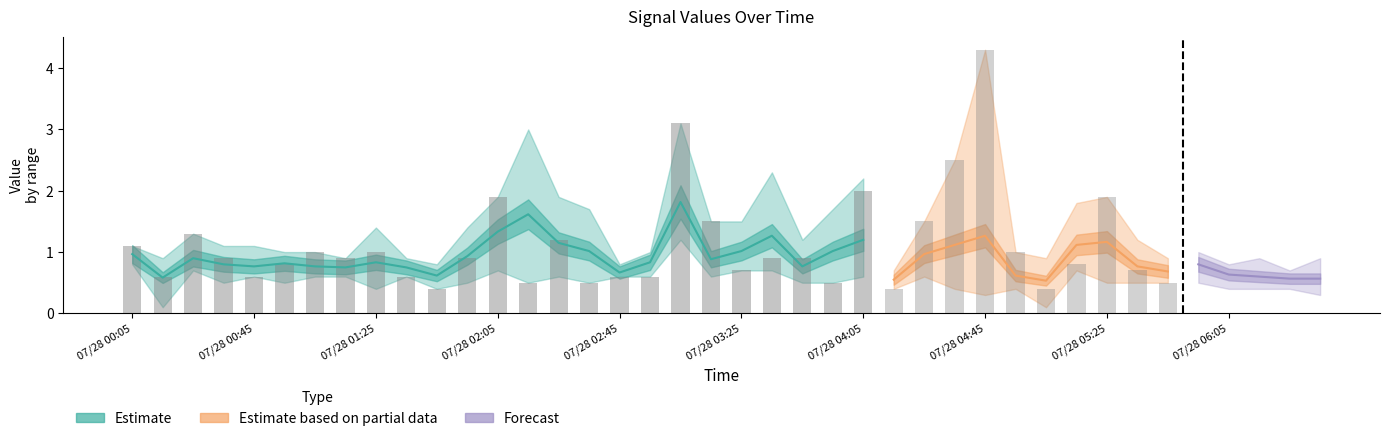

Reading left to right, transcribe all the data shown in this chart.

9.977: 2023/07/28 00:05=1.1	2023/07/28 00:15=0.6	2023/07/28 00:25=1.3	2023/07/28 00:35=0.9	2023/07/28 00:45=0.6	2023/07/28 00:55=0.8	2023/07/28 01:05=1.0	2023/07/28 01:15=0.9	2023/07/28 01:25=1.0	2023/07/28 01:35=0.6	2023/07/28 01:45=0.4	2023/07/28 01:55=0.9	2023/07/28 02:05=1.9	2023/07/28 02:15=0.5	2023/07/28 02:25=1.2	2023/07/28 02:35=0.5	2023/07/28 02:45=0.6	2023/07/28 02:55=0.6	2023/07/28 03:05=3.1	2023/07/28 03:15=1.5	2023/07/28 03:25=0.7	2023/07/28 03:35=0.9	2023/07/28 03:45=0.9	2023/07/28 03:55=0.5	2023/07/28 04:05=2.0	2023/07/28 04:15=0.4	2023/07/28 04:25=1.5	2023/07/28 04:35=2.5	2023/07/28 04:45=4.3	2023/07/28 04:55=1.0	2023/07/28 05:05=0.4	2023/07/28 05:15=0.8	2023/07/28 05:25=1.9	2023/07/28 05:35=0.7	2023/07/28 05:45=0.5	2023/07/28 05:55=1.0	2023/07/28 06:05=0.8	2023/07/28 06:15=0.7	2023/07/28 06:25=0.6	2023/07/28 06:35=0.8
10.125: 2023/07/28 00:05=1.0	2023/07/28 00:15=0.5	2023/07/28 00:25=0.9	2023/07/28 00:35=0.6	2023/07/28 00:45=0.6	2023/07/28 00:55=1.0	2023/07/28 01:05=0.9	2023/07/28 01:15=0.9	2023/07/28 01:25=1.4	2023/07/28 01:35=0.8	2023/07/28 01:45=0.7	2023/07/28 01:55=1.1	2023/07/28 02:05=1.4	2023/07/28 02:15=0.5	2023/07/28 02:25=1.3	2023/07/28 02:35=0.7	2023/07/28 02:45=0.7	2023/07/28 02:55=0.6	2023/07/28 03:05=1.6	2023/07/28 03:15=0.9	2023/07/28 03:25=1.5	2023/07/28 03:35=2.3	2023/07/28 03:45=1.2	2023/07/28 03:55=1.7	2023/07/28 04:05=2.2	2023/07/28 04:15=0.6	2023/07/28 04:25=0.9	2023/07/28 04:35=0.8	2023/07/28 04:45=0.8	2023/07/28 04:55=0.6	2023/07/28 05:05=0.5	2023/07/28 05:15=1.6	2023/07/28 05:25=1.6	2023/07/28 05:35=0.8	2023/07/28 05:45=0.9	2023/07/28 05:55=0.5	2023/07/28 06:05=0.4	2023/07/28 06:15=0.5	2023/07/28 06:25=0.4	2023/07/28 06:35=0.6
10.272: 2023/07/28 00:05=1.1	2023/07/28 00:15=0.1	2023/07/28 00:25=0.7	2023/07/28 00:35=0.5	2023/07/28 00:45=0.8	2023/07/28 00:55=0.9	2023/07/28 01:05=0.6	2023/07/28 01:15=0.6	2023/07/28 01:25=0.8	2023/07/28 01:35=0.6	2023/07/28 01:45=0.8	2023/07/28 01:55=0.5	2023/07/28 02:05=1.9	2023/07/28 02:15=3.0	2023/07/28 02:25=1.2	2023/07/28 02:35=1.7	2023/07/28 02:45=0.6	2023/07/28 02:55=1.0	2023/07/28 03:05=1.4	2023/07/28 03:15=0.6	2023/07/28 03:25=0.7	2023/07/28 03:35=1.9	2023/07/28 03:45=0.8	2023/07/28 03:55=1.5	2023/07/28 04:05=0.9	2023/07/28 04:15=0.6	2023/07/28 04:25=1.4	2023/07/28 04:35=0.8	2023/07/28 04:45=0.3	2023/07/28 04:55=0.4	2023/07/28 05:05=0.4	2023/07/28 05:15=0.7	2023/07/28 05:25=1.3	2023/07/28 05:35=0.5	2023/07/28 05:45=0.6	2023/07/28 05:55=0.8	2023/07/28 06:05=0.6	2023/07/28 06:15=0.5	2023/07/28 06:25=0.6	2023/07/28 06:35=0.3
10.568: 2023/07/28 00:05=0.9	2023/07/28 00:15=0.6	2023/07/28 00:25=0.9	2023/07/28 00:35=1.1	2023/07/28 00:45=0.7	2023/07/28 00:55=0.5	2023/07/28 01:05=0.7	2023/07/28 01:15=0.8	2023/07/28 01:25=0.9	2023/07/28 01:35=0.9	2023/07/28 01:45=0.5	2023/07/28 01:55=1.4	2023/07/28 02:05=0.7	2023/07/28 02:15=2.8	2023/07/28 02:25=1.9	2023/07/28 02:35=0.9	2023/07/28 02:45=0.6	2023/07/28 02:55=0.9	2023/07/28 03:05=1.7	2023/07/28 03:15=0.7	2023/07/28 03:25=0.7	2023/07/28 03:35=0.9	2023/07/28 03:45=0.6	2023/07/28 03:55=0.6	2023/07/28 04:05=0.7	2023/07/28 04:15=0.7	2023/07/28 04:25=0.8	2023/07/28 04:35=0.4	2023/07/28 04:45=0.7	2023/07/28 04:55=0.7	2023/07/28 05:05=0.9	2023/07/28 05:15=1.8	2023/07/28 05:25=0.9	2023/07/28 05:35=1.2	2023/07/28 05:45=0.8	2023/07/28 05:55=0.9	2023/07/28 06:05=0.6	2023/07/28 06:15=0.6	2023/07/28 06:25=0.6	2023/07/28 06:35=0.3
10.715: 2023/07/28 00:05=0.9	2023/07/28 00:15=0.9	2023/07/28 00:25=0.9	2023/07/28 00:35=1.0	2023/07/28 00:45=1.1	2023/07/28 00:55=0.8	2023/07/28 01:05=0.6	2023/07/28 01:15=0.7	2023/07/28 01:25=0.5	2023/07/28 01:35=0.9	2023/07/28 01:45=0.6	2023/07/28 01:55=0.8	2023/07/28 02:05=1.4	2023/07/28 02:15=2.2	2023/07/28 02:25=0.6	2023/07/28 02:35=1.3	2023/07/28 02:45=0.7	2023/07/28 02:55=1.0	2023/07/28 03:05=1.2	2023/07/28 03:15=0.8	2023/07/28 03:25=1.2	2023/07/28 03:35=0.7	2023/07/28 03:45=0.5	2023/07/28 03:55=0.9	2023/07/28 04:05=0.6	2023/07/28 04:15=0.4	2023/07/28 04:25=0.6	2023/07/28 04:35=0.9	2023/07/28 04:45=0.8	2023/07/28 04:55=0.5	2023/07/28 05:05=0.1	2023/07/28 05:15=0.9	2023/07/28 05:25=0.5	2023/07/28 05:35=0.8	2023/07/28 05:45=0.7	2023/07/28 05:55=1.0	2023/07/28 06:05=0.7	2023/07/28 06:15=0.4	2023/07/28 06:25=0.5	2023/07/28 06:35=0.9
10.863: 2023/07/28 00:05=0.8	2023/07/28 00:15=0.8	2023/07/28 00:25=0.7	2023/07/28 00:35=0.7	2023/07/28 00:45=0.8	2023/07/28 00:55=0.9	2023/07/28 01:05=0.8	2023/07/28 01:15=0.6	2023/07/28 01:25=0.4	2023/07/28 01:35=0.7	2023/07/28 01:45=0.7	2023/07/28 01:55=0.9	2023/07/28 02:05=0.7	2023/07/28 02:15=0.7	2023/07/28 02:25=0.7	2023/07/28 02:35=1.0	2023/07/28 02:45=0.8	2023/07/28 02:55=0.9	2023/07/28 03:05=1.9	2023/07/28 03:15=0.8	2023/07/28 03:25=1.3	2023/07/28 03:35=0.9	2023/07/28 03:45=0.6	2023/07/28 03:55=0.9	2023/07/28 04:05=0.8	2023/07/28 04:15=0.6	2023/07/28 04:25=0.6	2023/07/28 04:35=1.3	2023/07/28 04:45=0.7	2023/07/28 04:55=0.5	2023/07/28 05:05=0.9	2023/07/28 05:15=0.9	2023/07/28 05:25=0.8	2023/07/28 05:35=0.6	2023/07/28 05:45=0.6	2023/07/28 05:55=0.6	2023/07/28 06:05=0.7	2023/07/28 06:15=0.9	2023/07/28 06:25=0.7	2023/07/28 06:35=0.5